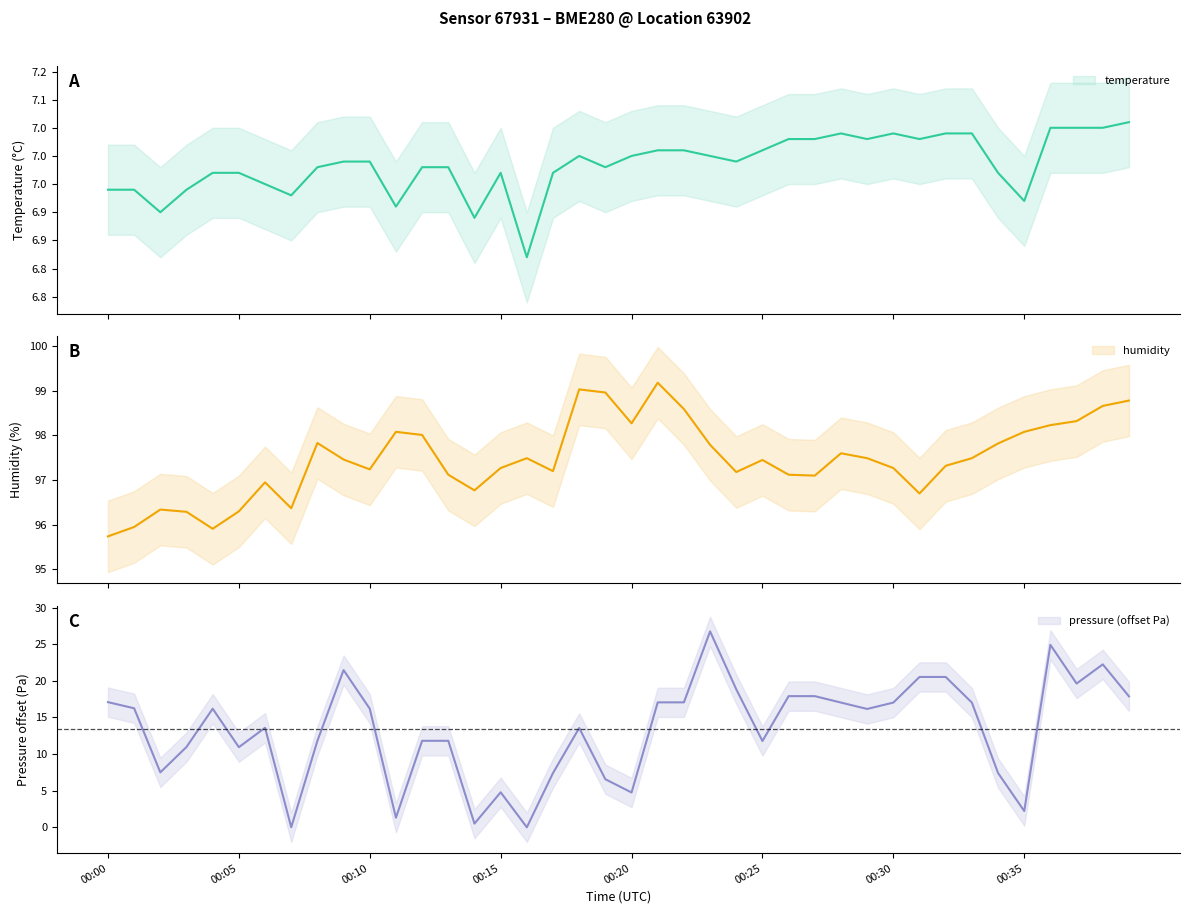

Is it true that pressure_scaled equals 18.4 at 00:30?

False